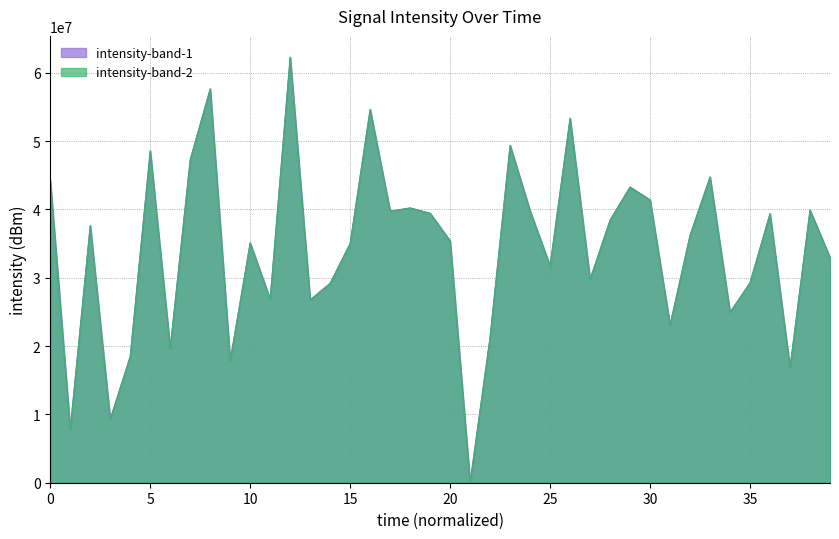

Which category has the lowest value across all series?

21